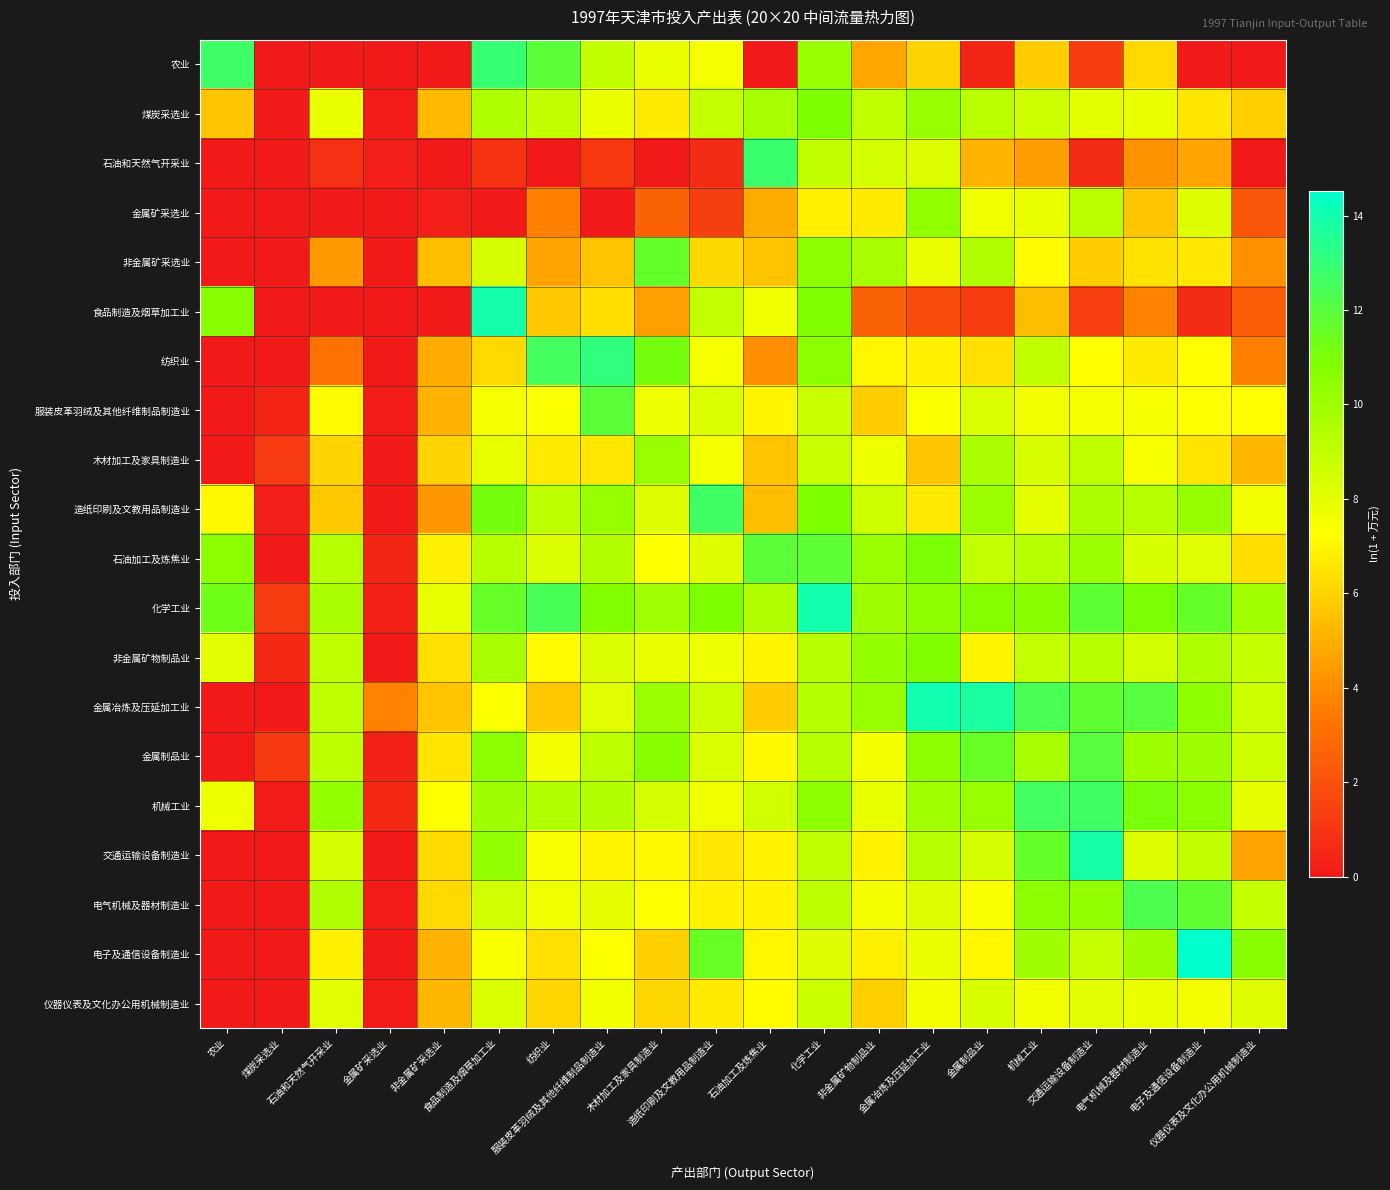

List the series in order of their peak value, lowest first.

仪器仪表及文化办公用机械制造业, 木材加工及家具制造业, 金属矿采选业, 非金属矿物制品业, 煤炭采选业, 非金属矿采选业, 服装皮革羽绒及其他纤维制品制造业, 石油加工及炼焦业, 金属制品业, 电气机械及器材制造业, 造纸印刷及文教用品制造业, 机械工业, 石油和天然气开采业, 农业, 纺织业, 交通运输设备制造业, 食品制造及烟草加工业, 化学工业, 金属冶炼及压延加工业, 电子及通信设备制造业